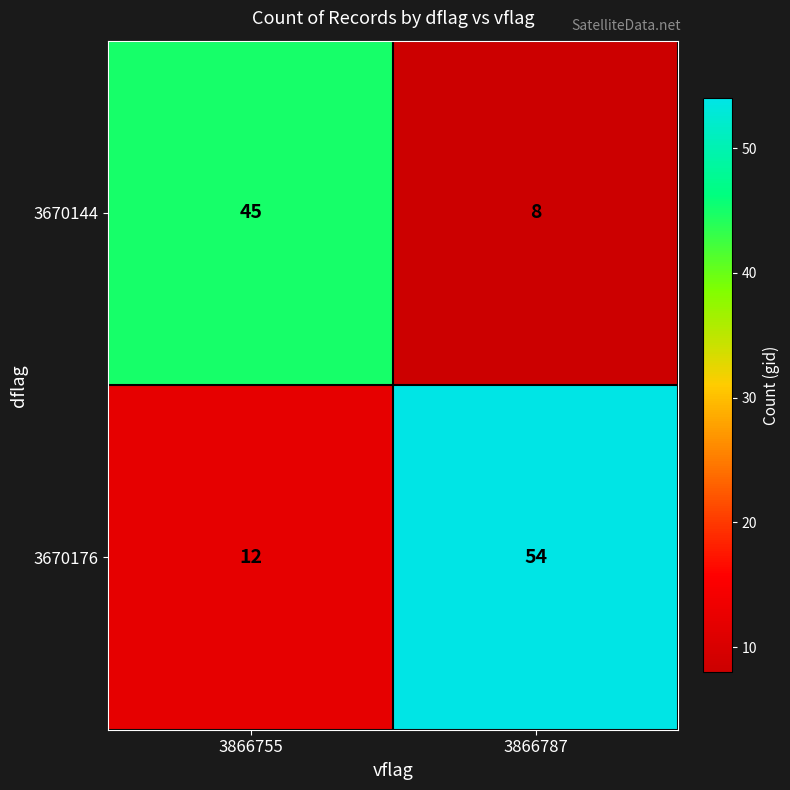

True or false: 3670176 has a value of 30 at 3866787.

False